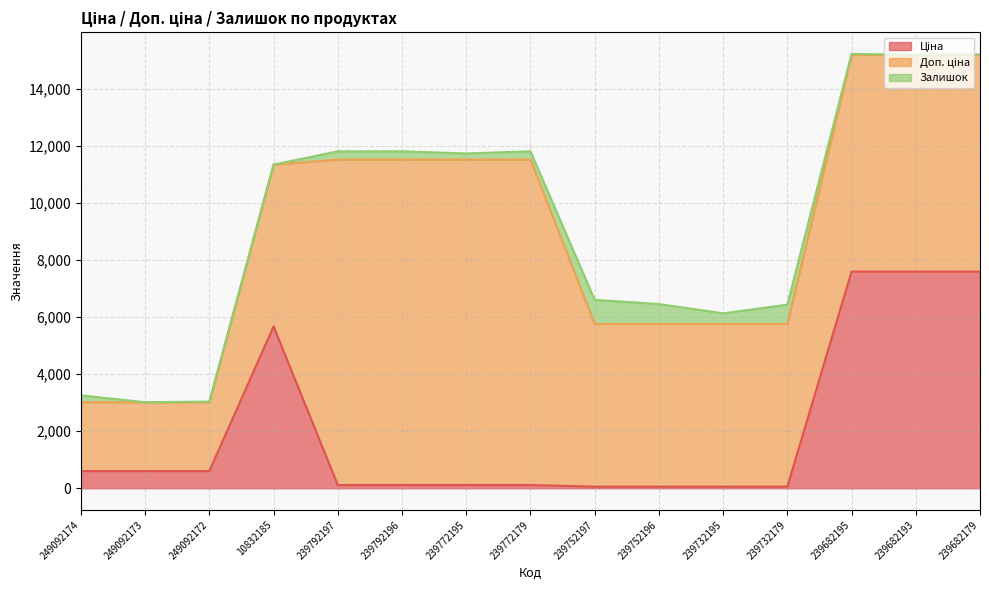

List the series in order of their peak value, lowest first.

Залишок, Ціна, Доп. ціна